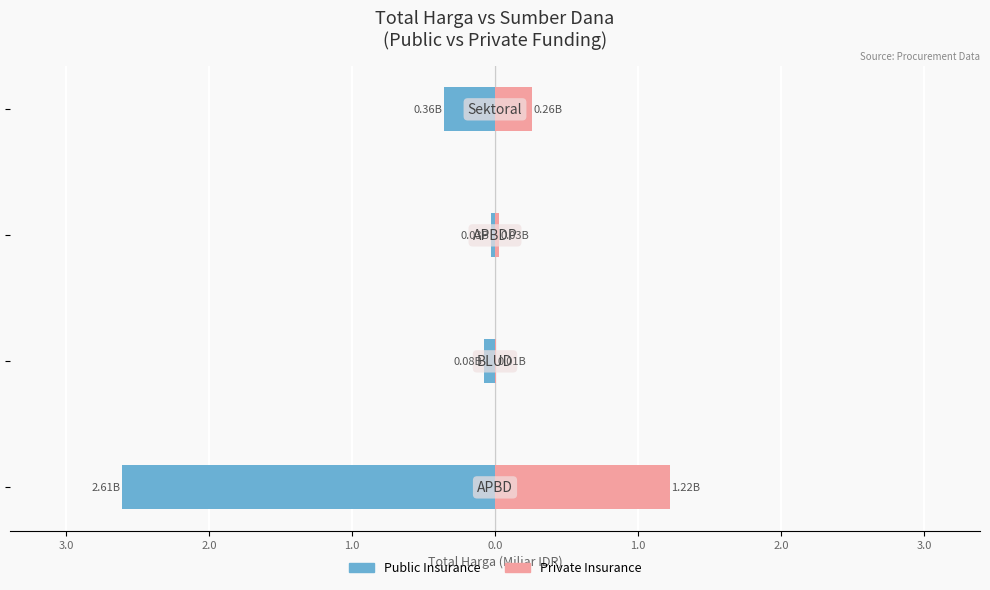

Is it true that Public Insurance equals -3.6 at 4.0?

False